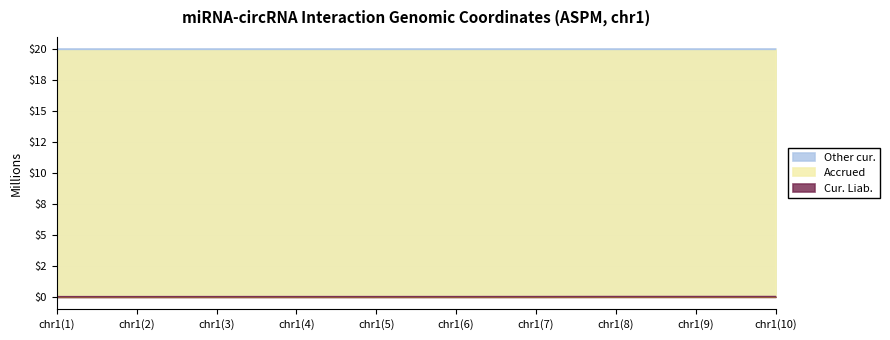

True or false: start and end intersect in this chart.

False